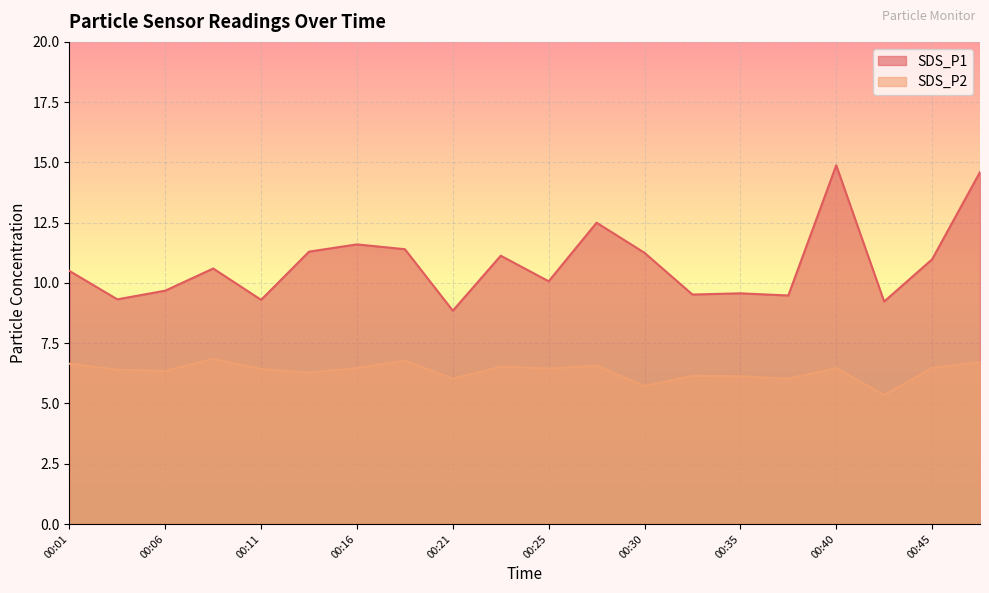

Is the value of SDS_P1 at 00:13 greater than the value of SDS_P2 at 00:13?

Yes